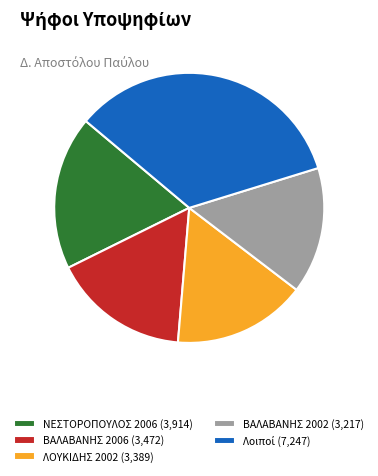

How many slices are in this pie chart?

5